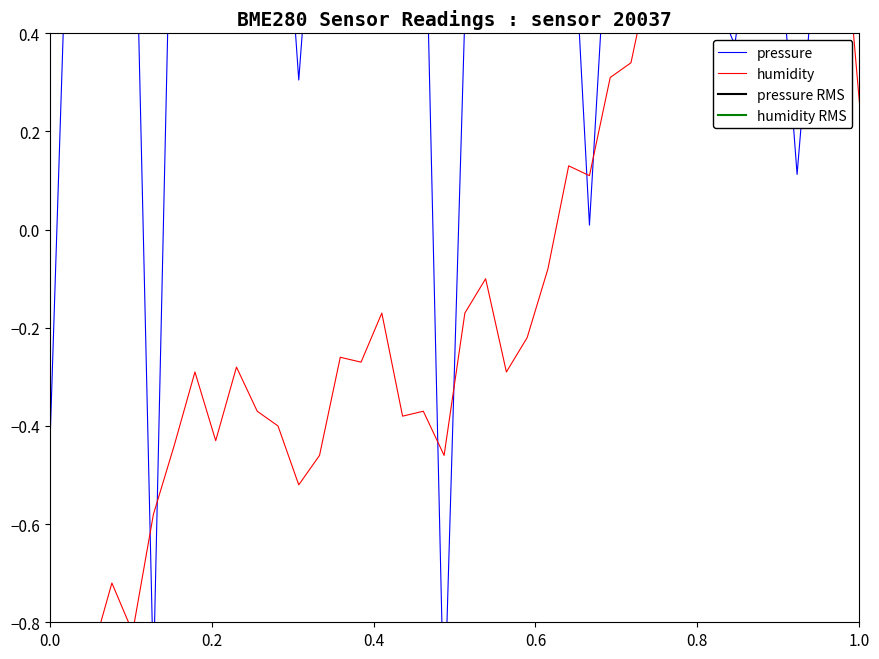

Reading right to left, transcribe all the data shown in this chart.

pressure: 0.7	0.7	0.6	0.1	0.7	0.7	0.4	0.5	0.7	0.7	0.7	0.7	0.7	0.0	0.8	0.8	0.8	0.7	0.8	0.4	-1.0	0.9	0.7	0.9	0.9	0.7	0.9	0.3	0.9	0.9	0.5	0.9	0.9	1.0	-0.9	0.9	0.9	0.6	0.9	-0.5
humidity: 0.3	0.8	0.7	1.0	0.9	0.9	0.9	0.5	0.7	0.6	0.5	0.3	0.3	0.1	0.1	-0.1	-0.2	-0.3	-0.1	-0.2	-0.5	-0.4	-0.4	-0.2	-0.3	-0.3	-0.5	-0.5	-0.4	-0.4	-0.3	-0.4	-0.3	-0.4	-0.6	-0.8	-0.7	-0.9	-0.9	-1.0
pressure RMS: 0.7	0.7	0.7	0.7	0.7	0.7	0.7	0.7	0.7	0.7	0.7	0.7	0.7	0.7	0.7	0.7	0.7	0.7	0.7	0.7	0.7	0.7	0.7	0.7	0.7	0.7	0.7	0.7	0.7	0.7	0.7	0.7	0.7	0.7	0.7	0.7	0.7	0.7	0.7	0.7
humidity RMS: 0.6	0.6	0.6	0.6	0.6	0.6	0.6	0.6	0.6	0.6	0.6	0.6	0.6	0.6	0.6	0.6	0.6	0.6	0.6	0.6	0.6	0.6	0.6	0.6	0.6	0.6	0.6	0.6	0.6	0.6	0.6	0.6	0.6	0.6	0.6	0.6	0.6	0.6	0.6	0.6